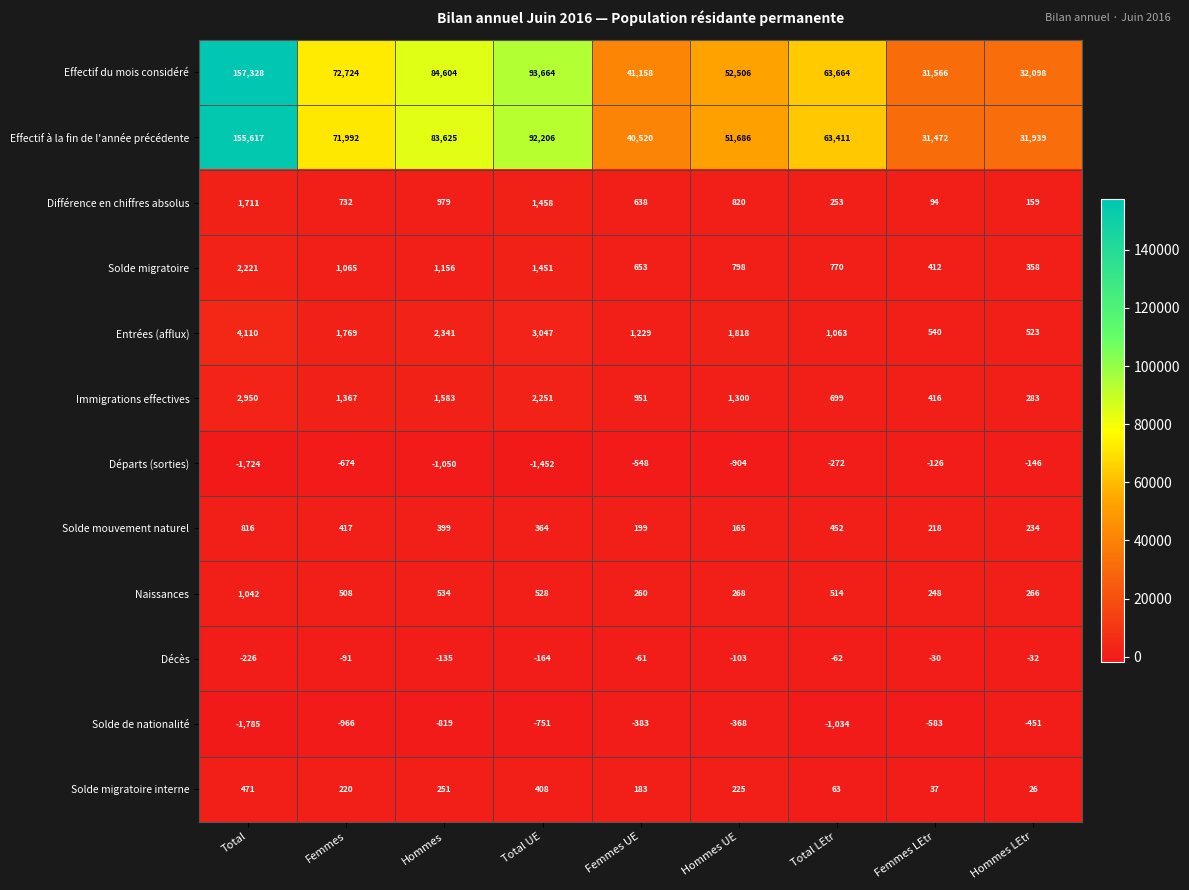

What is the average value of the Naissances series?

463